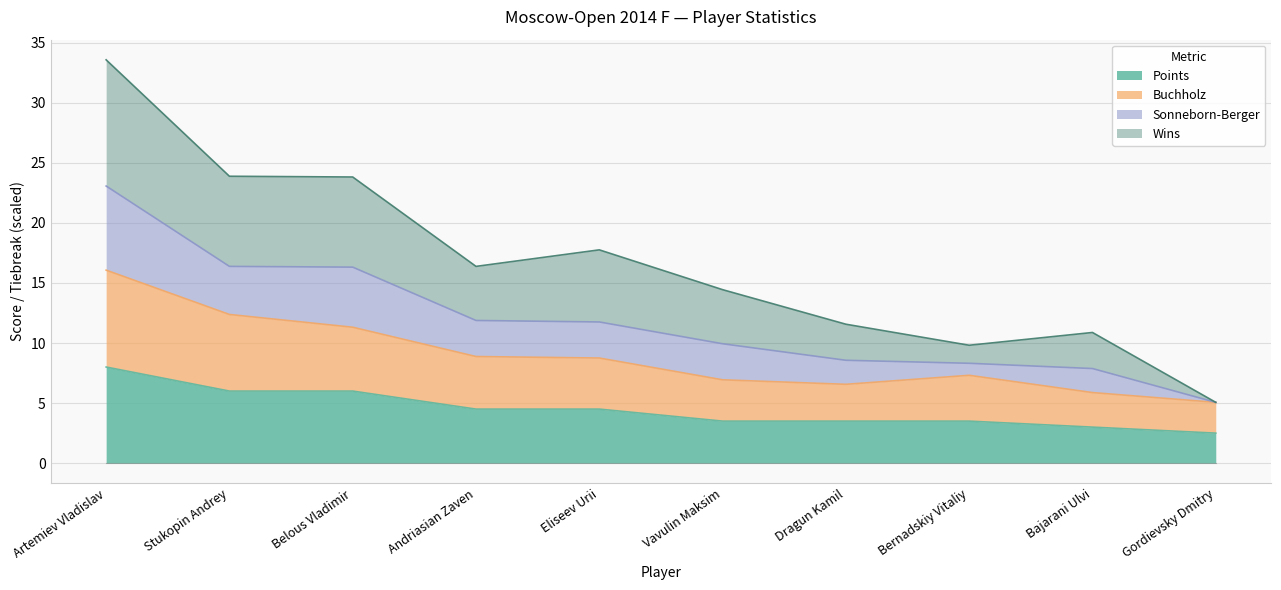

Is it true that Points equals 3.5 at Bernadskiy Vitaliy?

True